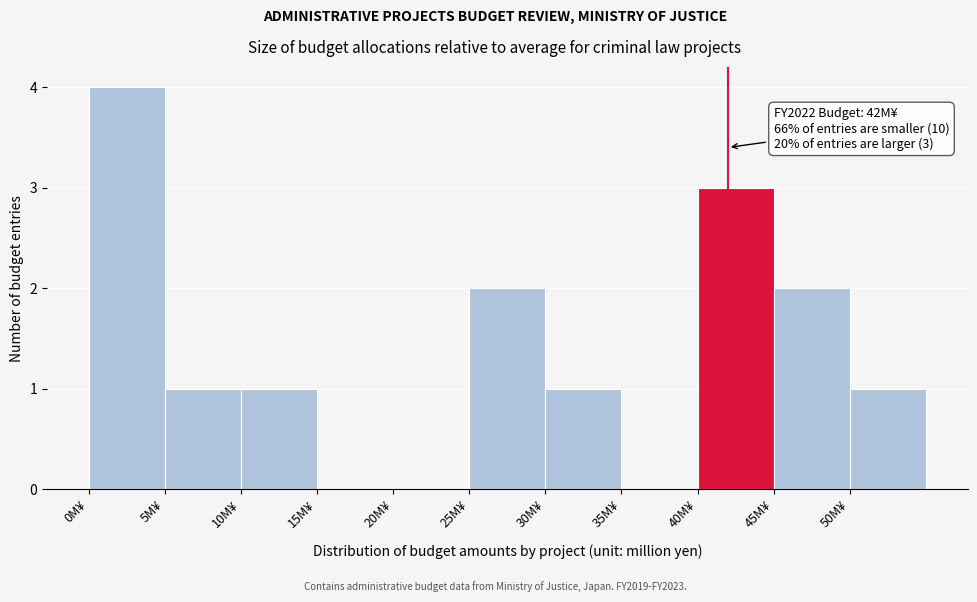

Over which range of the x-axis is the bar tallest?

0 to 5